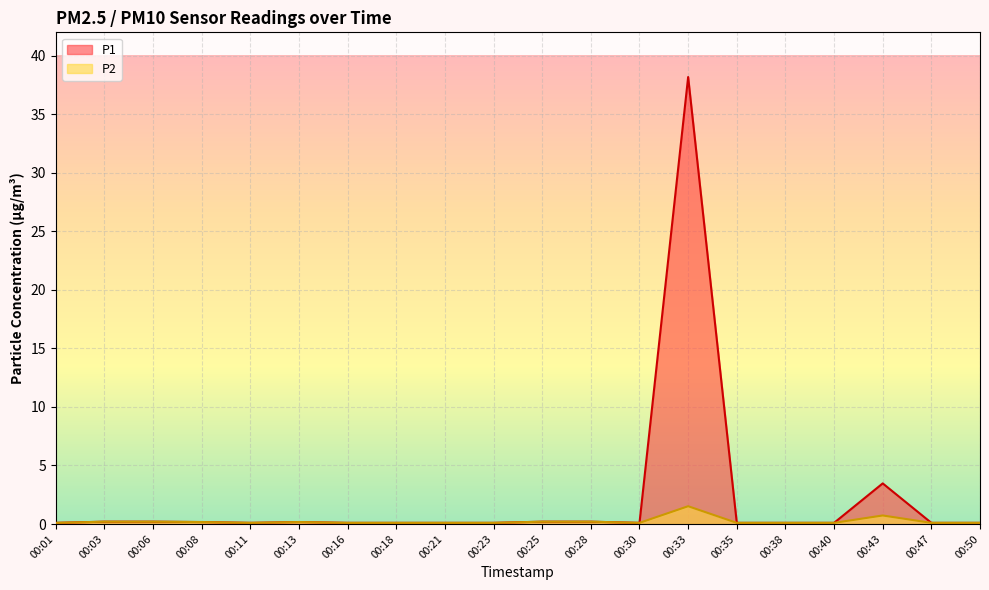

How many interior local peaks does the P2 series have?

3